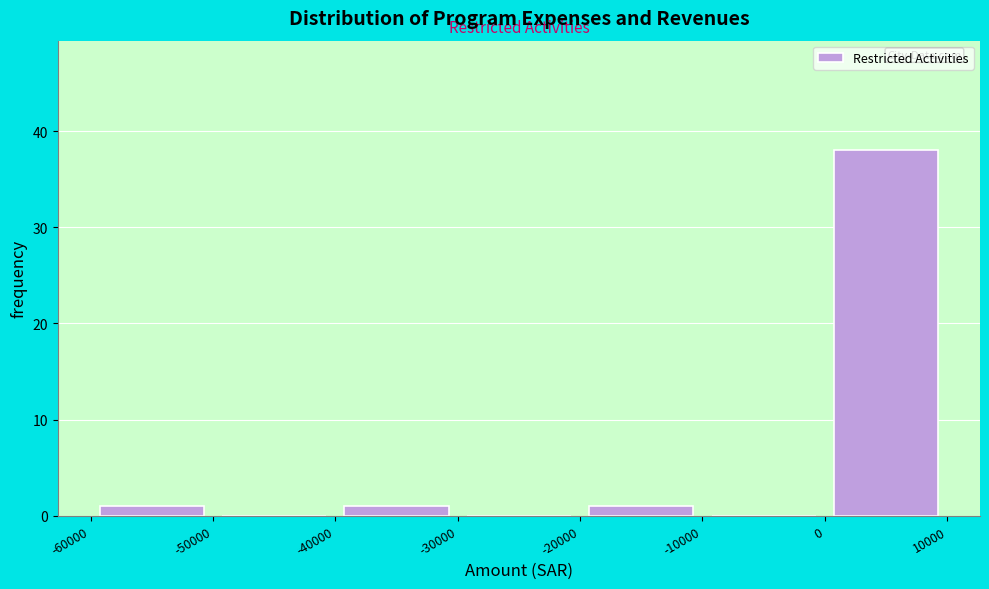

Reading left to right, transcribe this chart: for each bar, give the range it covers on the x-axis and its height. The values are not printed on the chart, so give them approximately, as read against the axis.

-60000 to -50000: 1
-50000 to -40000: 0
-40000 to -30000: 1
-30000 to -20000: 0
-20000 to -10000: 1
-10000 to 0: 0
0 to 10000: 38